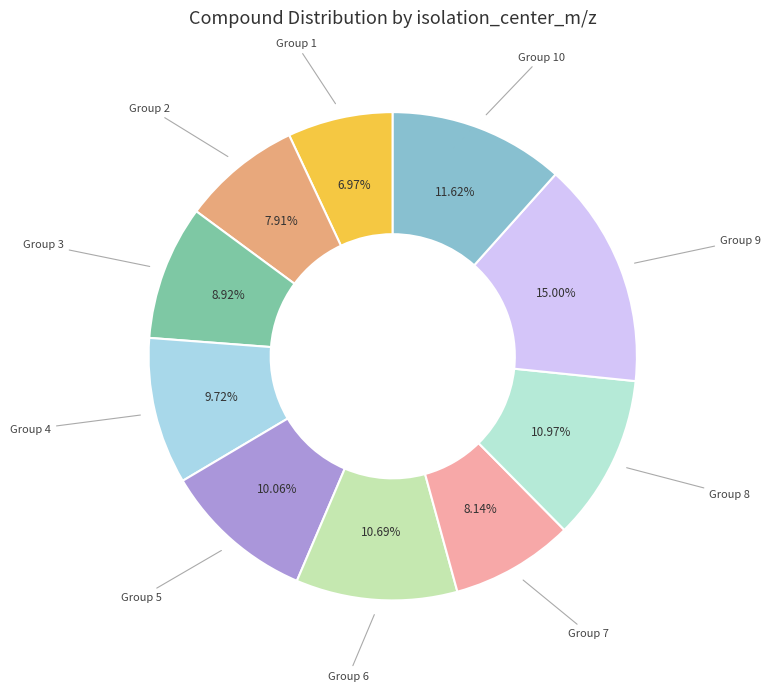

Approximately how many times larger is the value at Group 7 compared to Group 1?

1.2